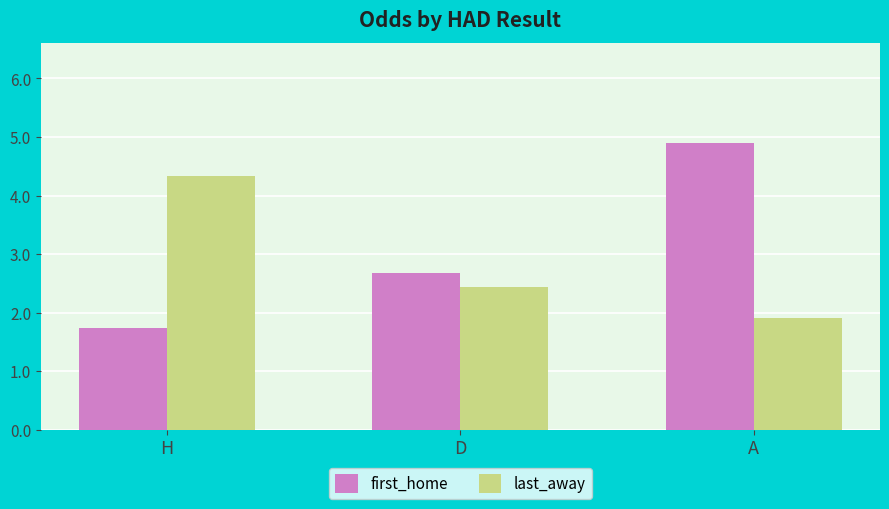

How many distinct data groups are displayed?

2